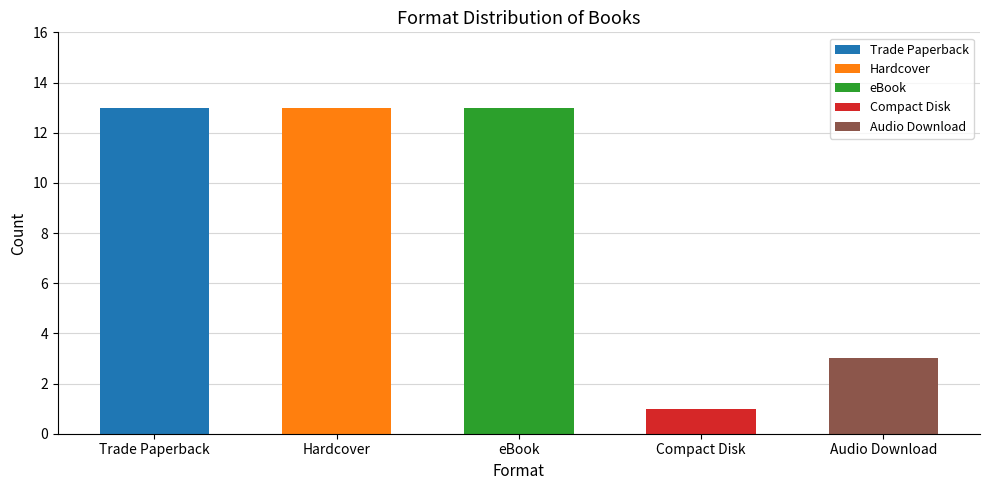

How many bars are there in total?

5